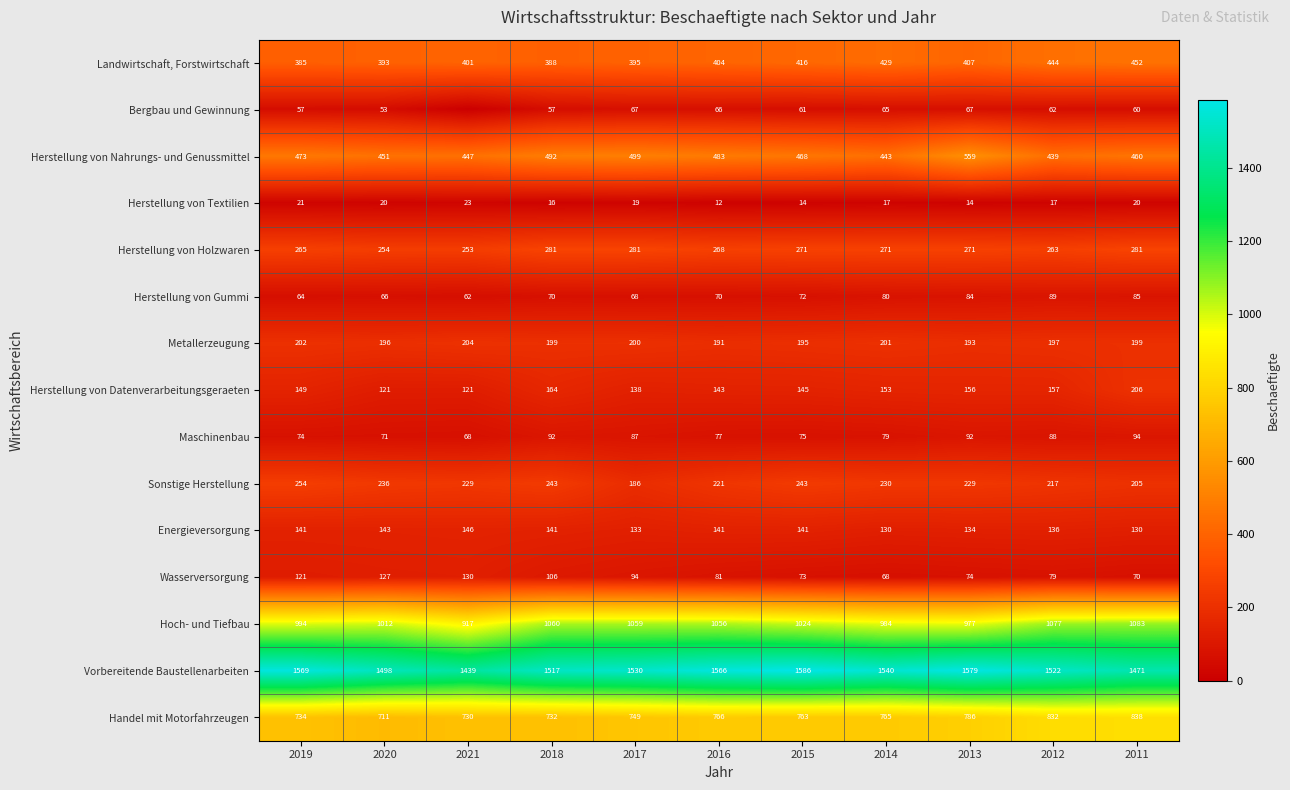

What is the maximum value for Vorbereitende Baustellenarbeiten?

1586